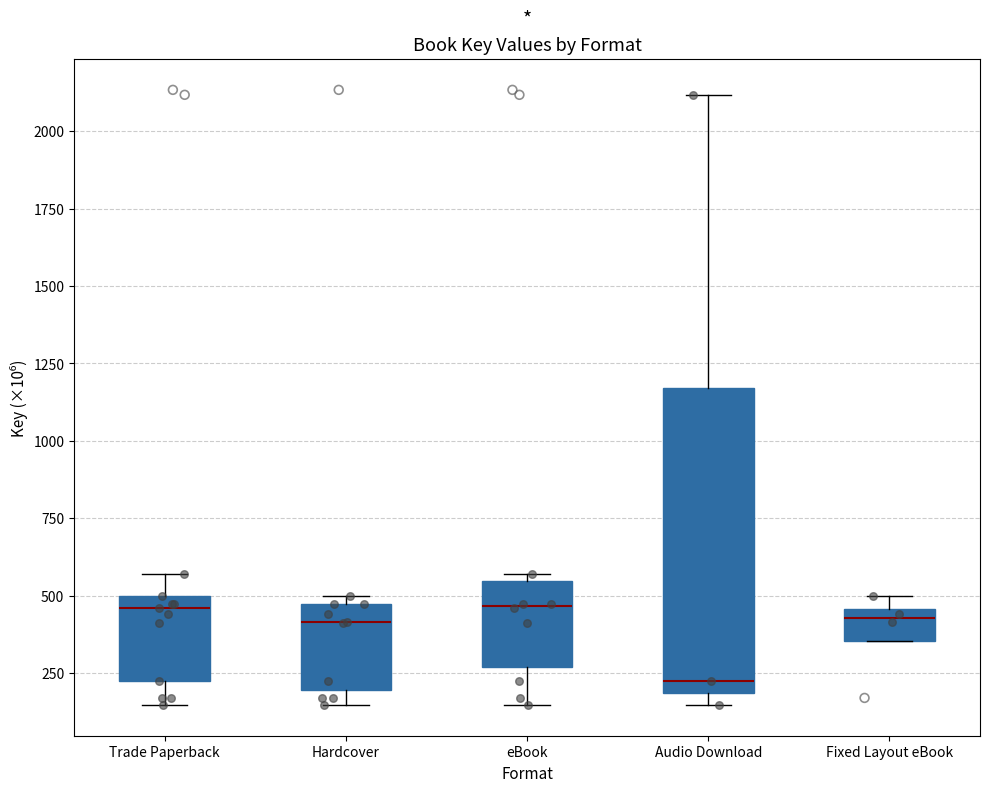

Which box is the tallest, from its lower edge to its upper edge?

Audio Download